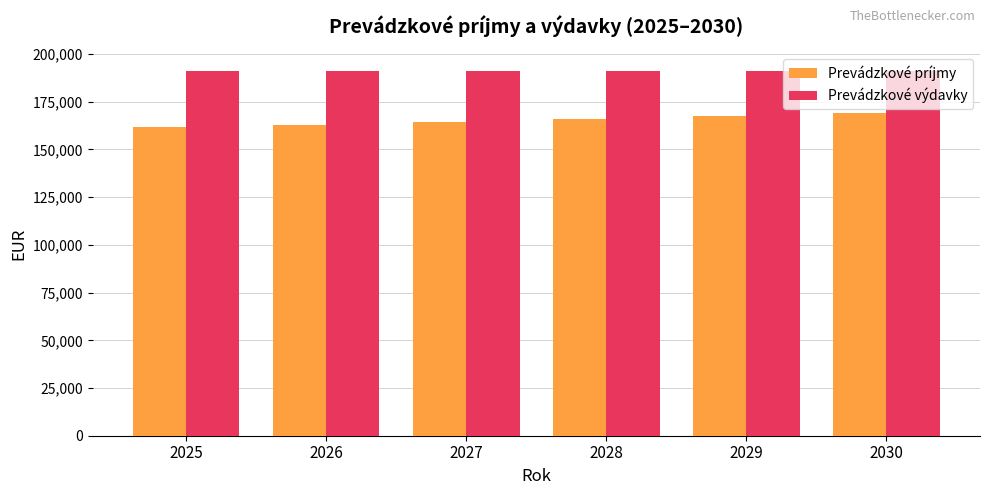

Where does the Prevádzkové výdavky series first go above 191132?

2025